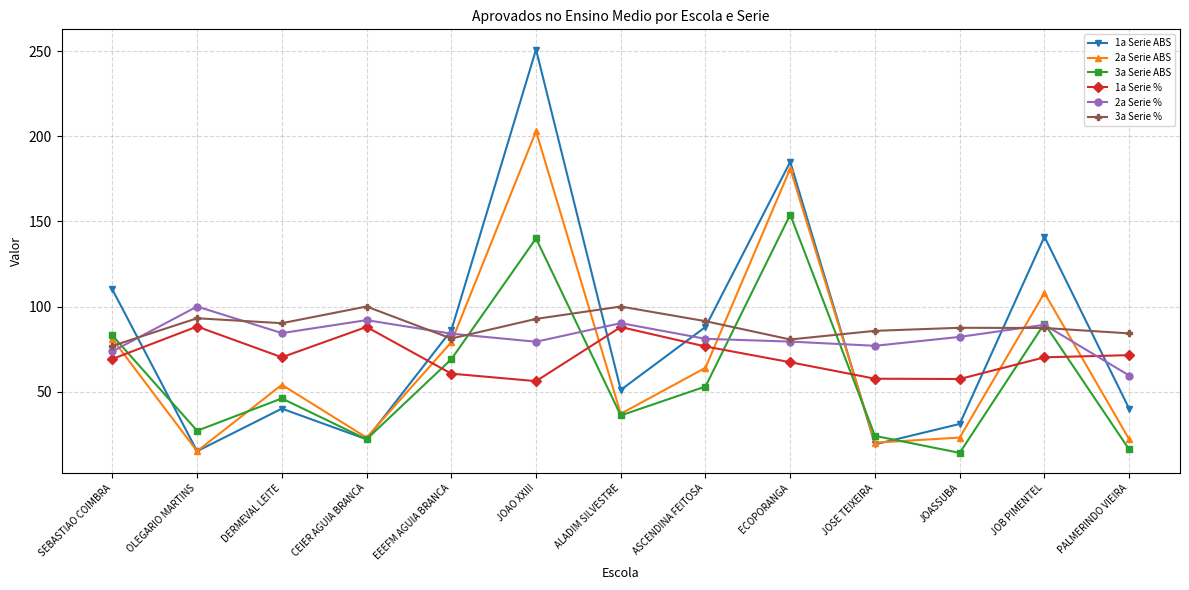

True or false: 1a Serie ABS has a value of 68.2 at PALMERINDO VIEIRA.

False